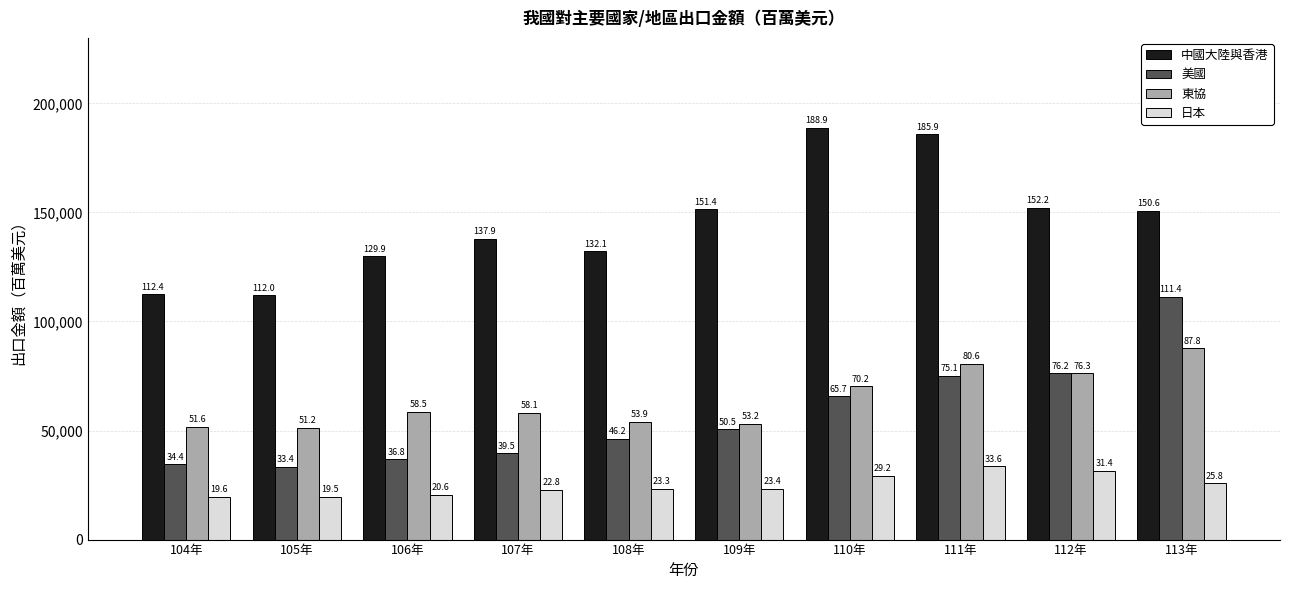

How many bars are there in total?

40